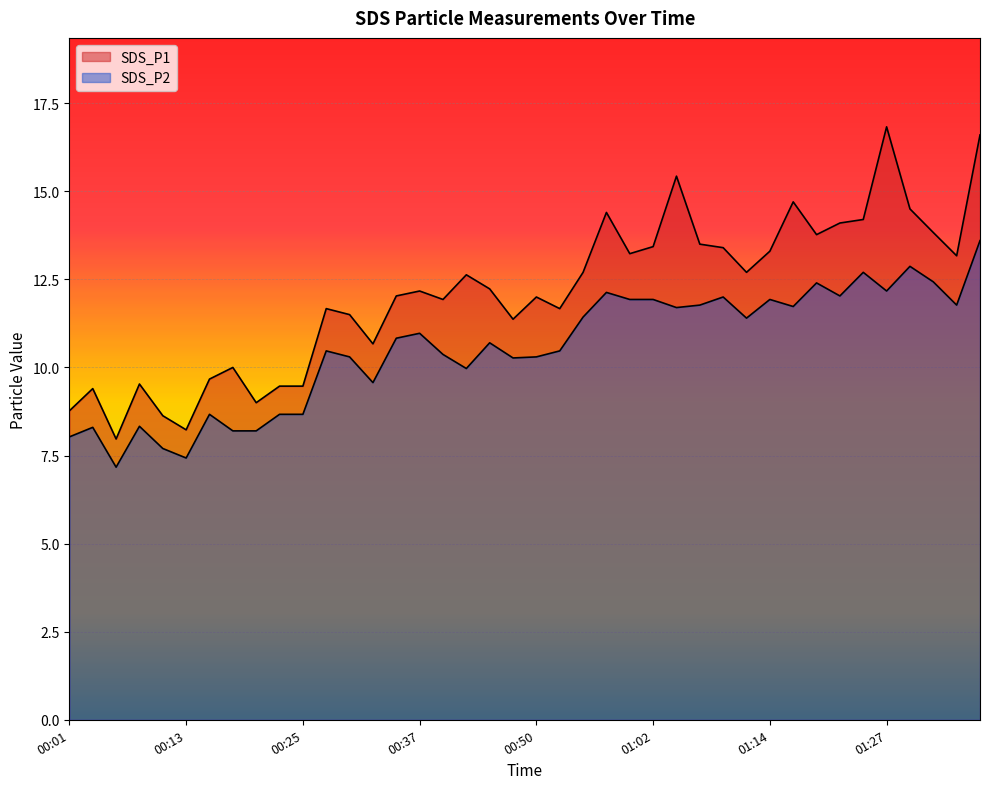

Count the number of data series in this chart.

2